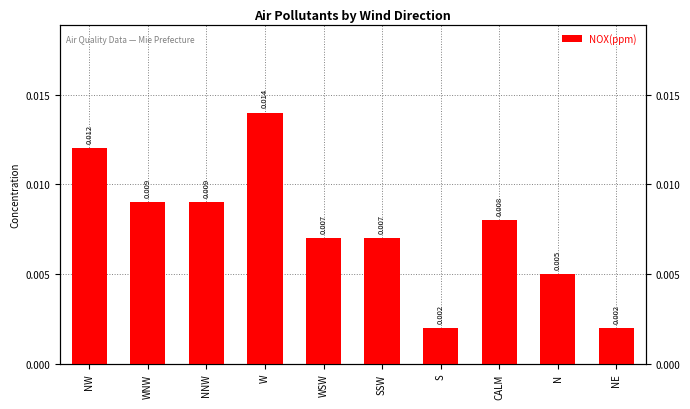

At which label is the value closest to 0?

S